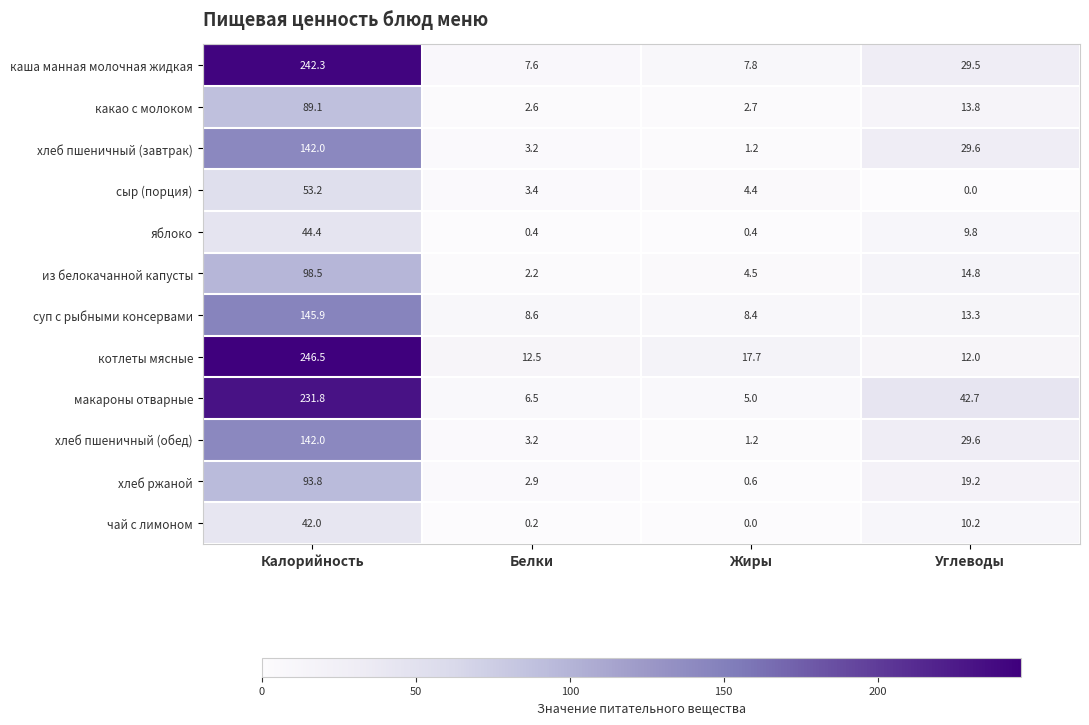

What is the difference between the highest and lowest values at Углеводы?

42.7